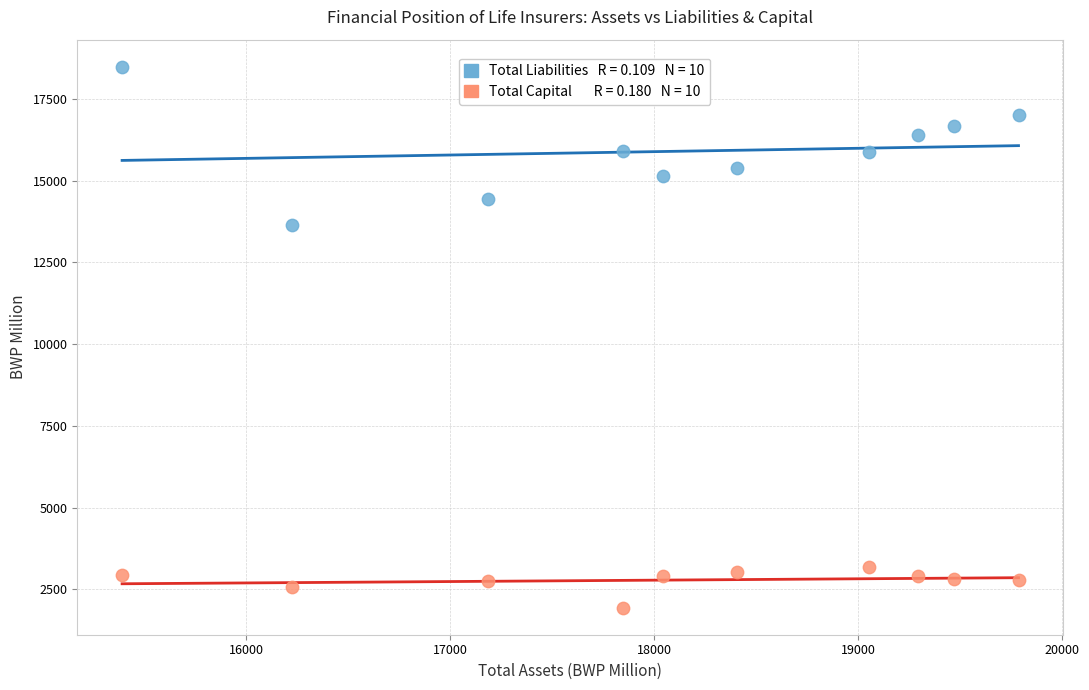

Across all data points, what is the range of Y values (max minus min)?

16547.0